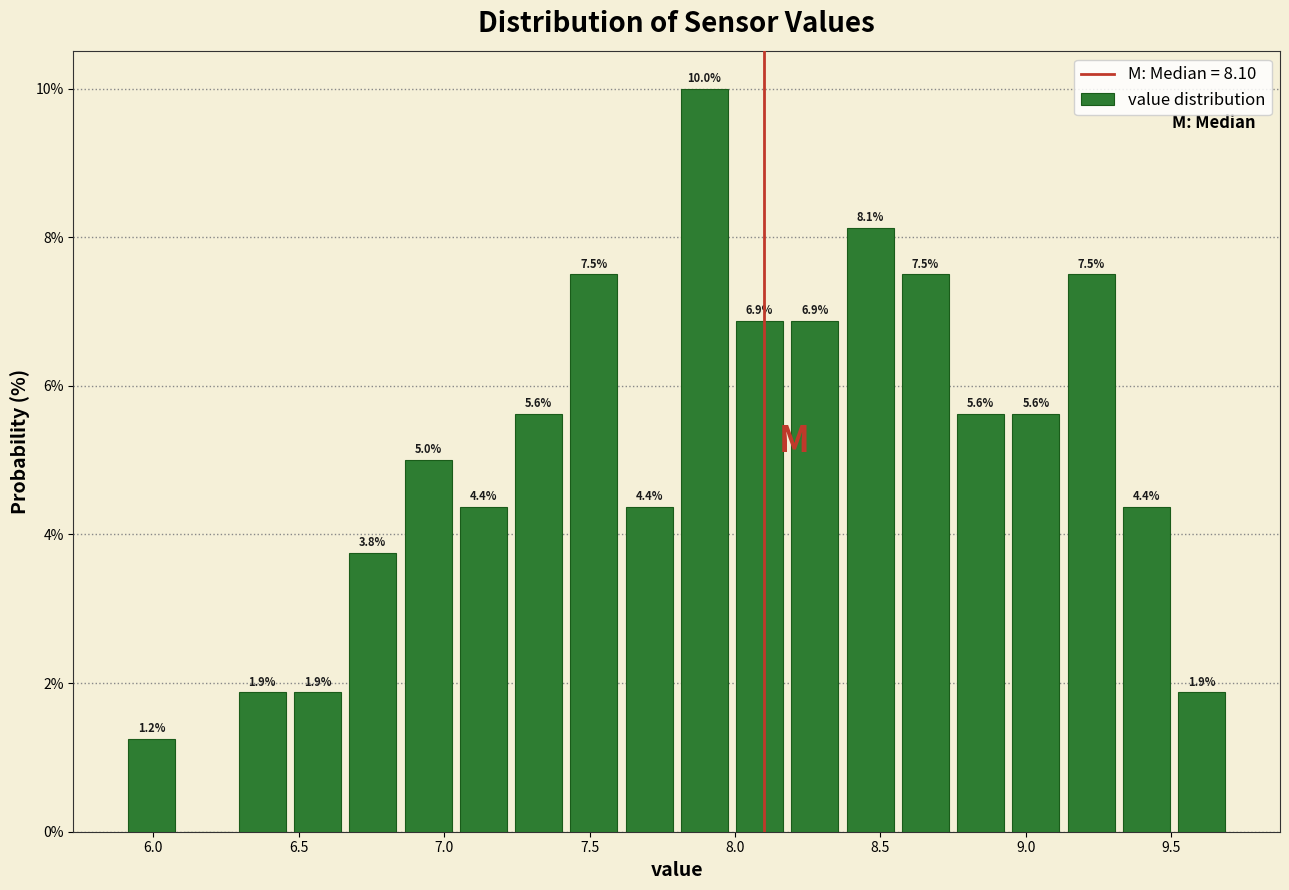

Around what value on the x-axis is the tallest bar? Give the approximate position of its centre, as read against the axis.

7.90